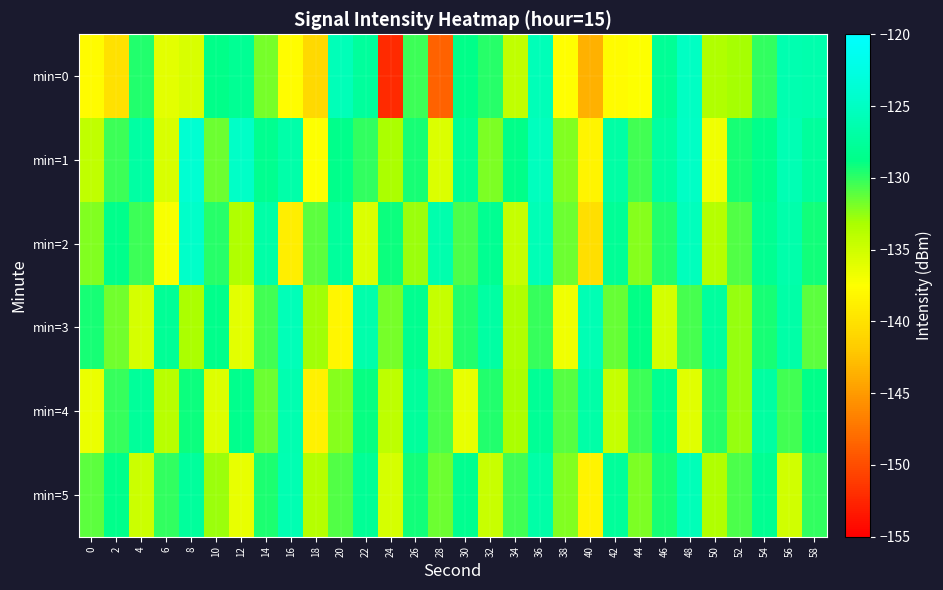

Which series changed the most between 30 and 50?

min=1